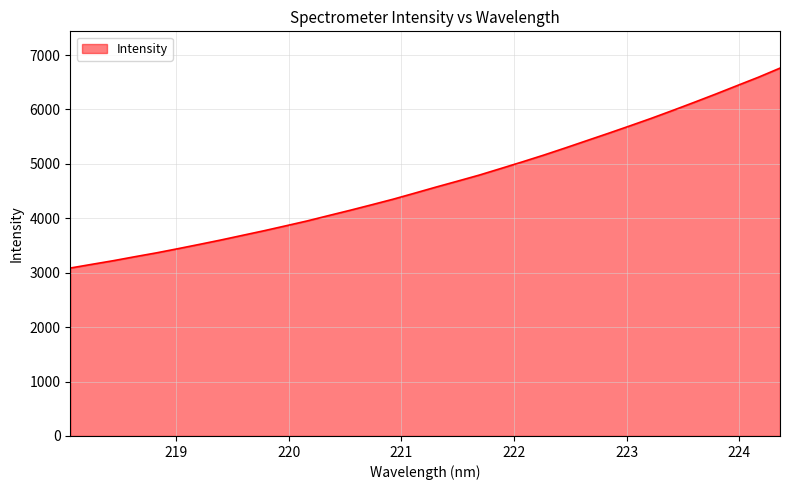

What is the difference between the maximum and minimum values?

3673.6